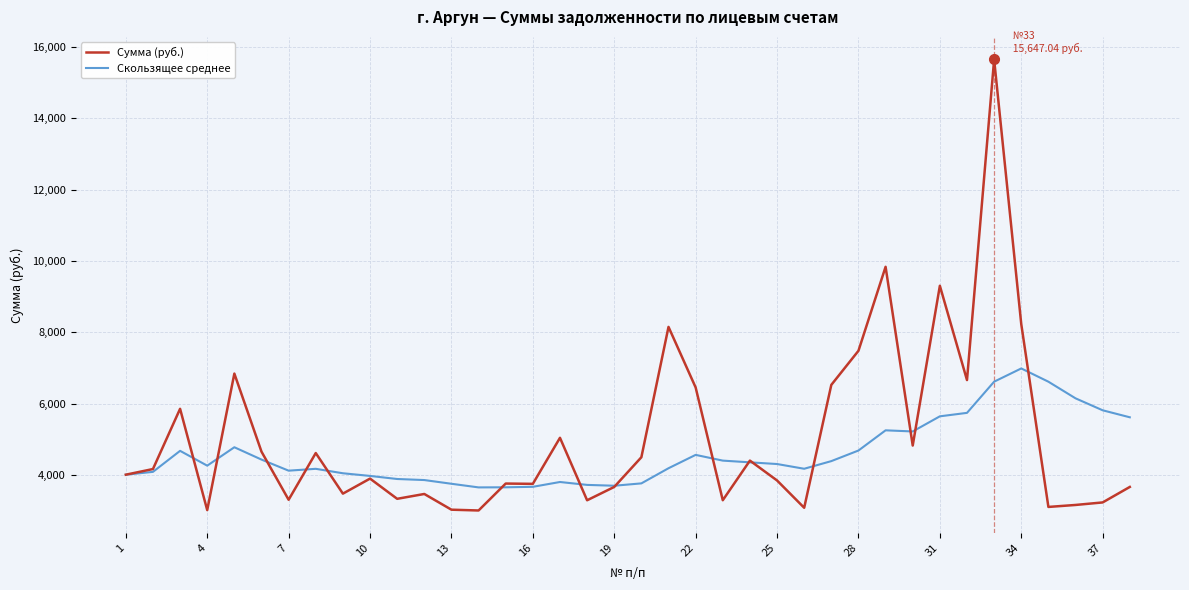

What is the maximum value for Сумма (руб.)?

15647.0